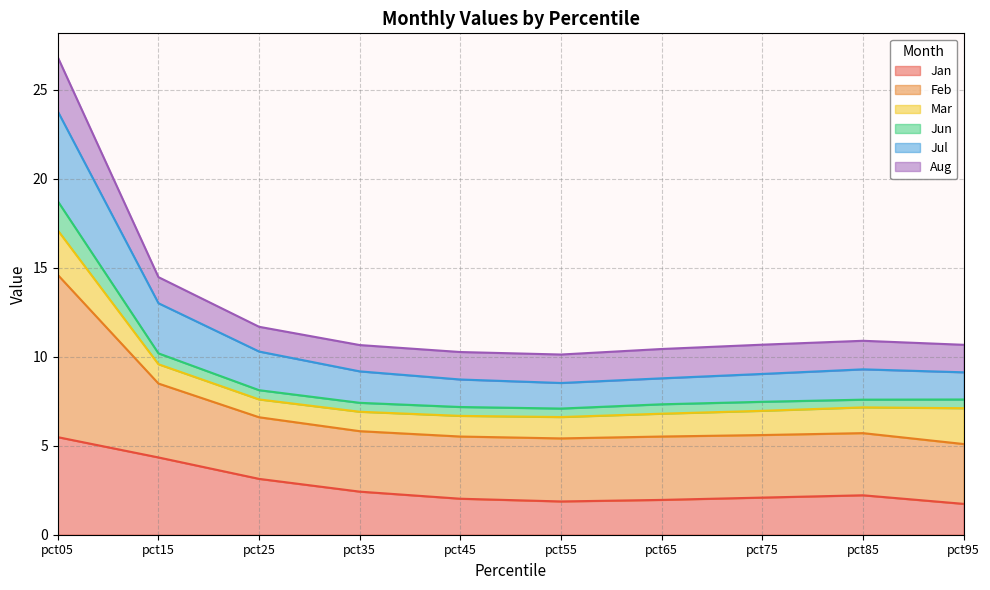

What is the difference between the highest and lowest values at pct25?

8.5